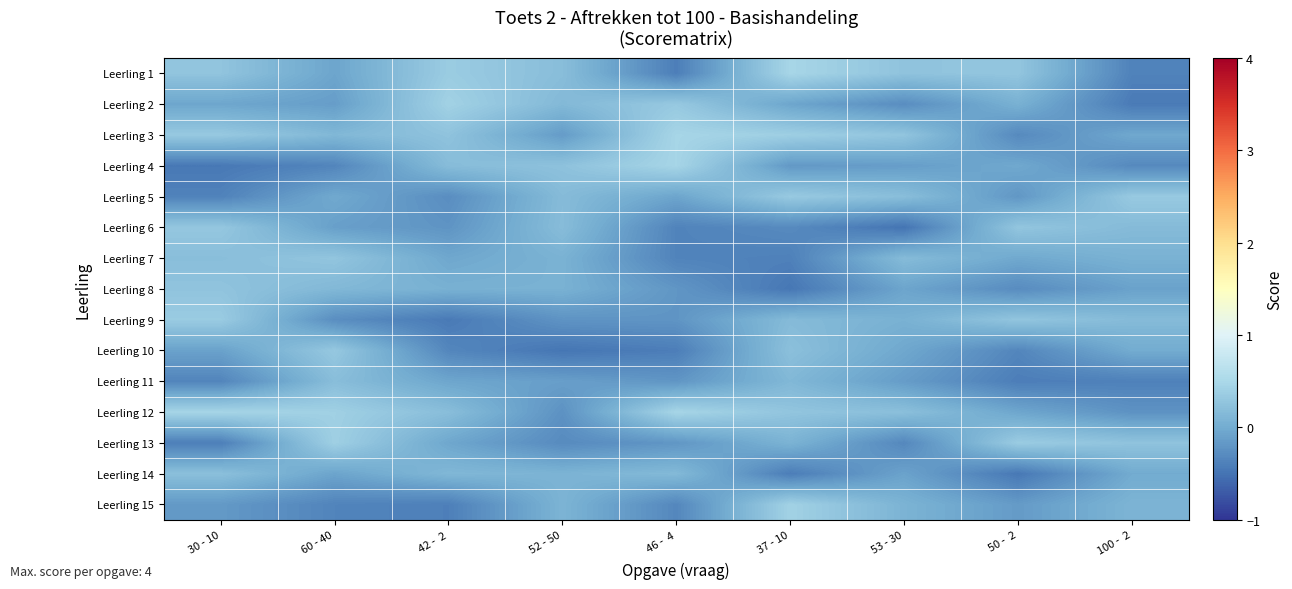

Which category has the lowest value across all series?

53 - 30